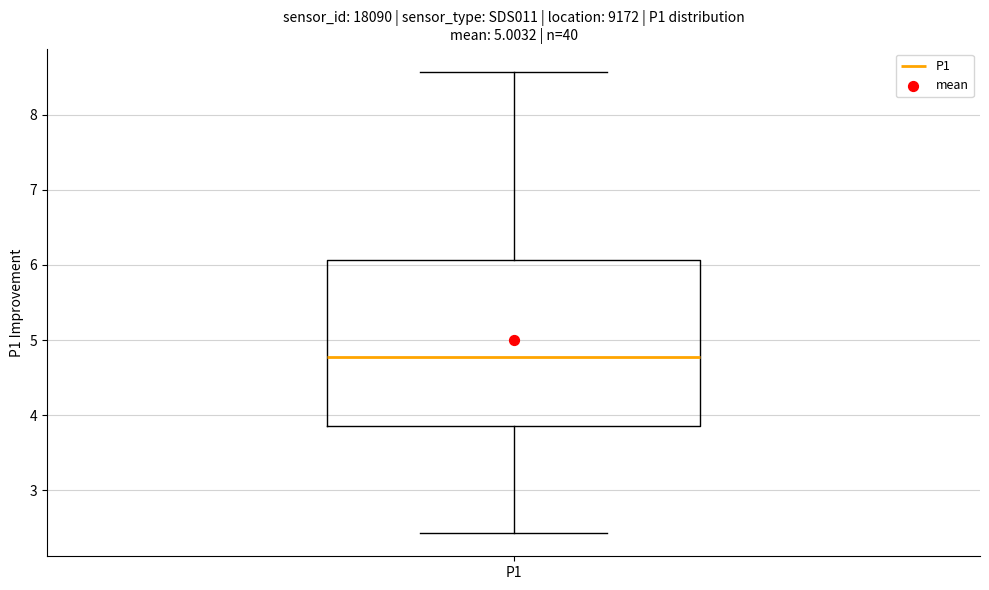

Transcribe this box plot: give where the median line is, the range the box spans, and where the two whiskers end, as read against the y-axis. The values are not printed on the chart, so give them approximately, as read against the axis.

median 4.8, box 3.9 to 6.1, whiskers 2.4 to 8.6